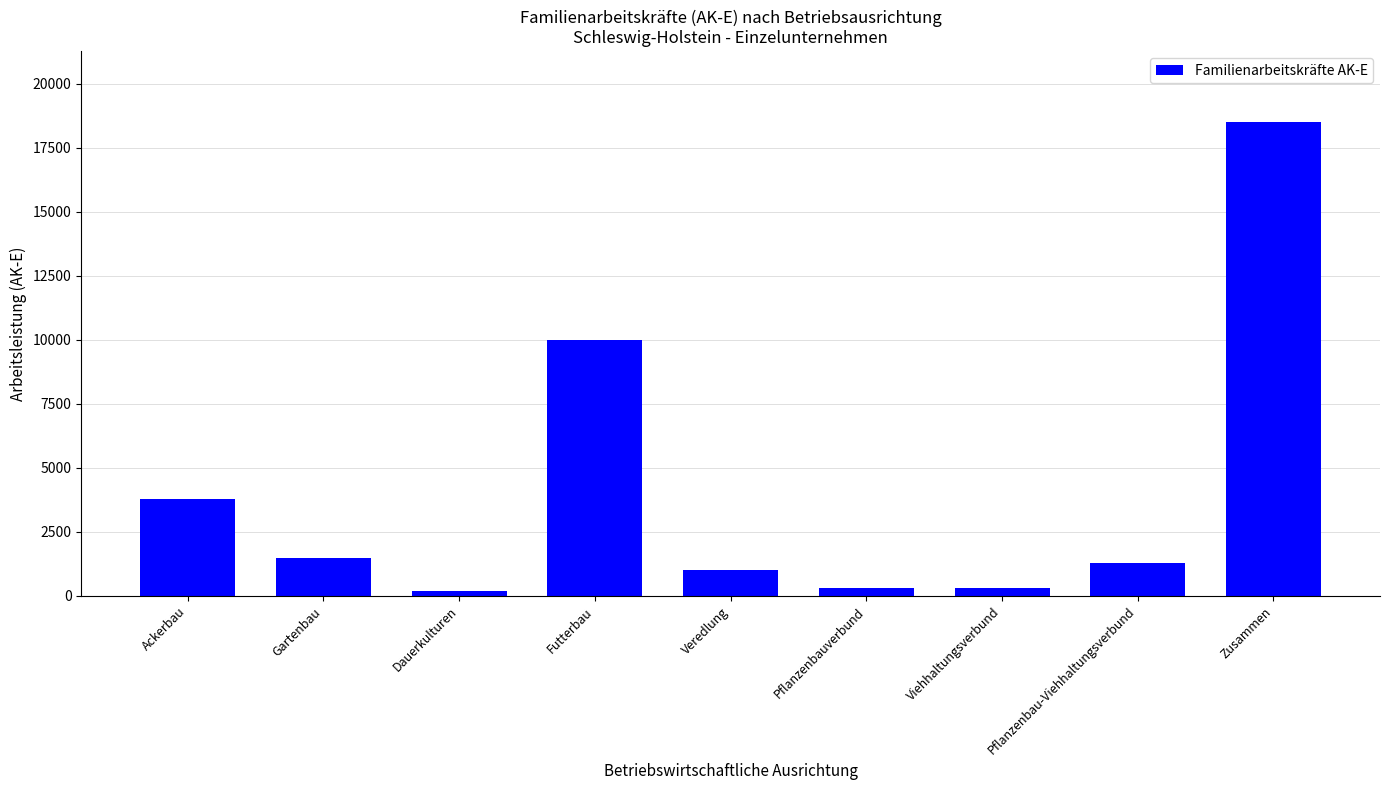

Approximately how many times larger is the value at Zusammen compared to Ackerbau?

4.9